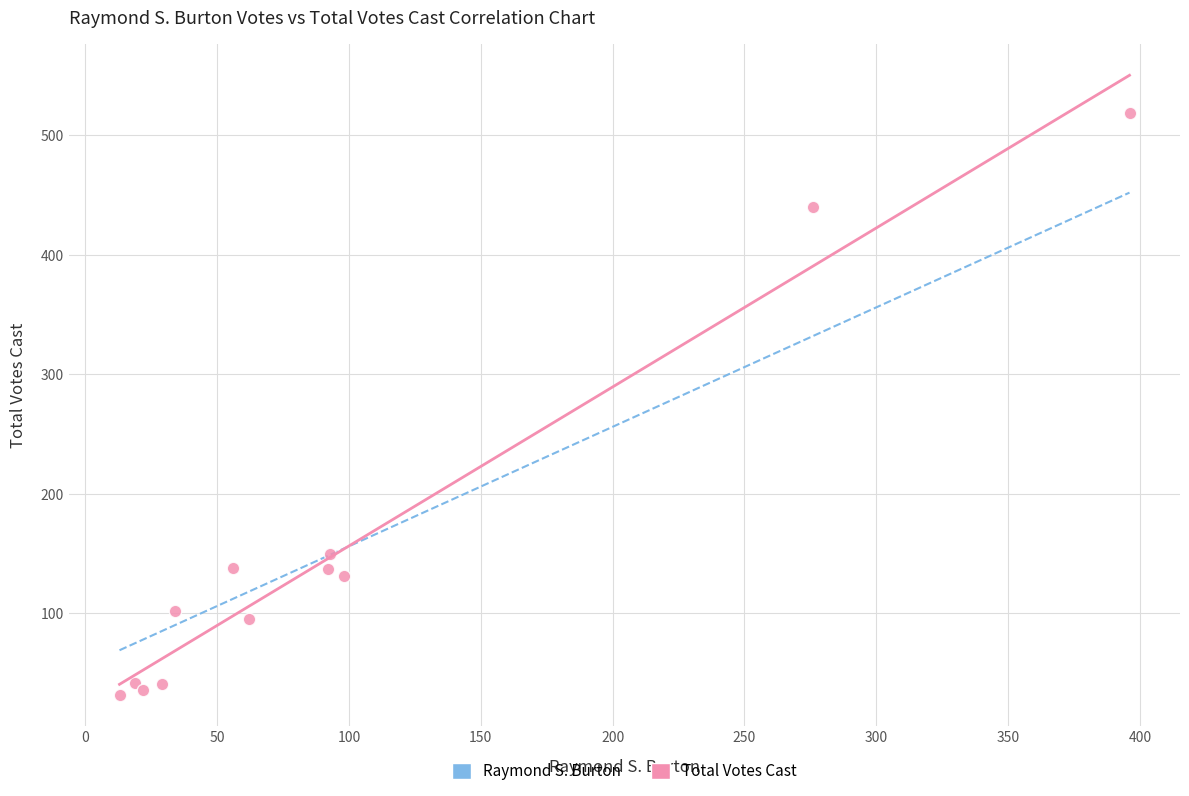

What is the average Y value?

155